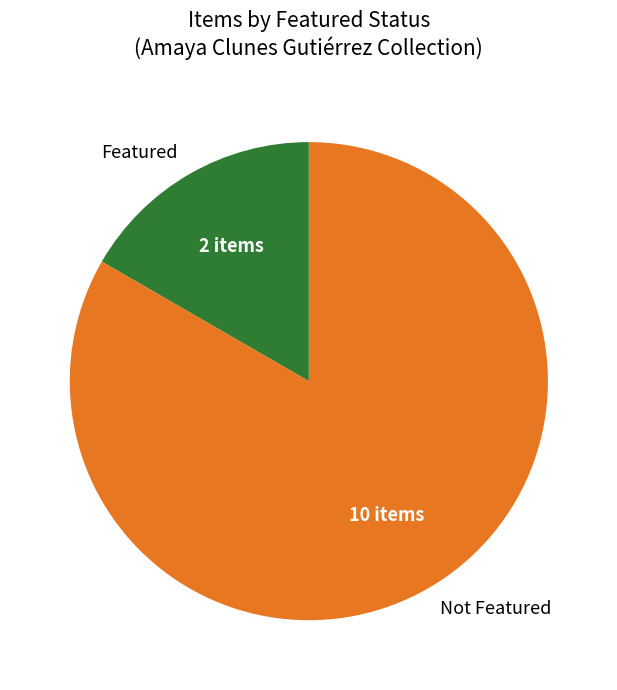

What is the majority slice?

Not Featured